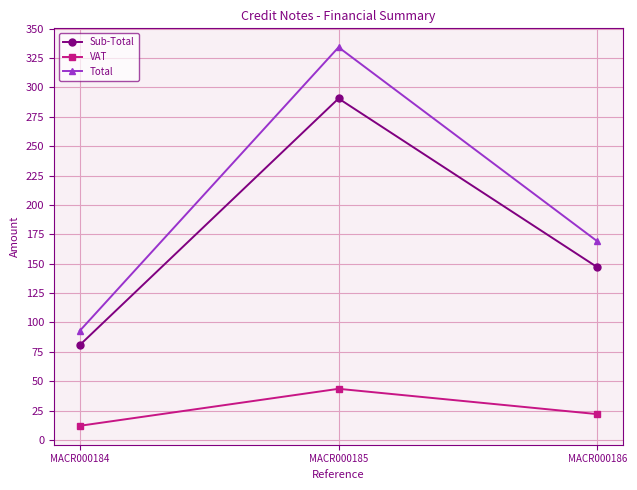

Which category has the lowest value in the VAT series?

MACR000184